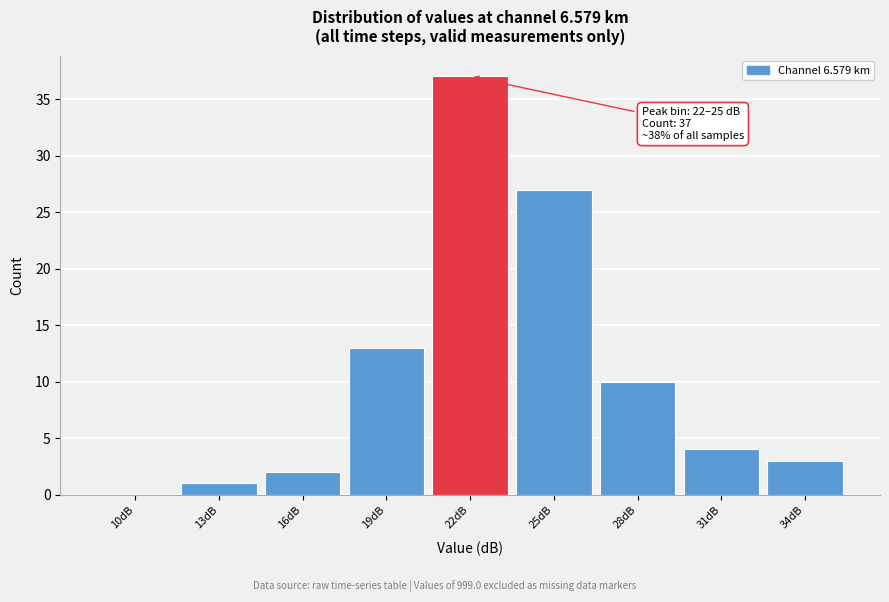

Reading left to right, list all the values displayed in this chart.

10dB=0	13dB=1	16dB=2	19dB=13	22dB=37	25dB=27	28dB=10	31dB=4	34dB=3